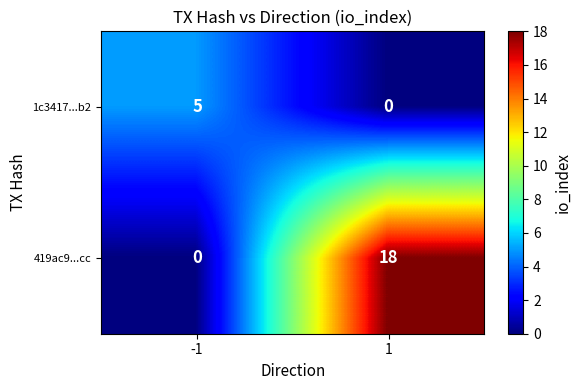

What is the sum of all 1c3417...b2 values?

5